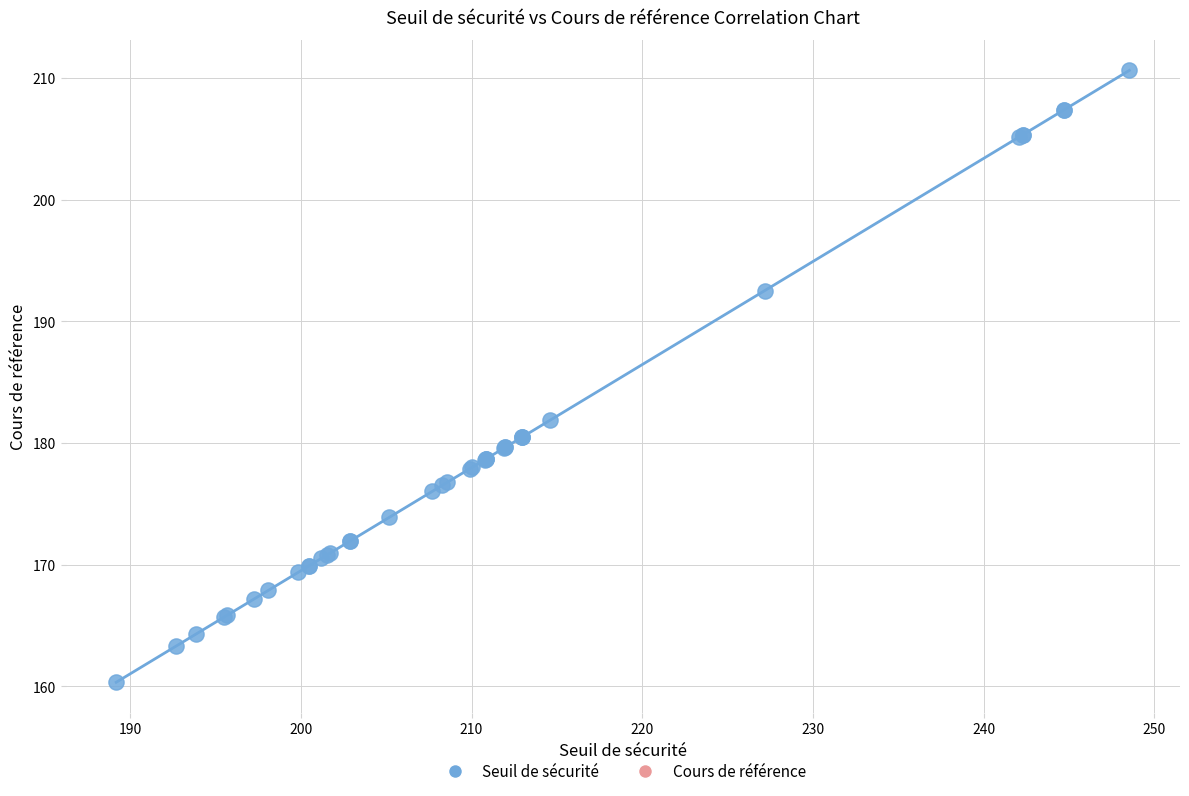

What Y value in the scatter plot is closest to 185?

181.9